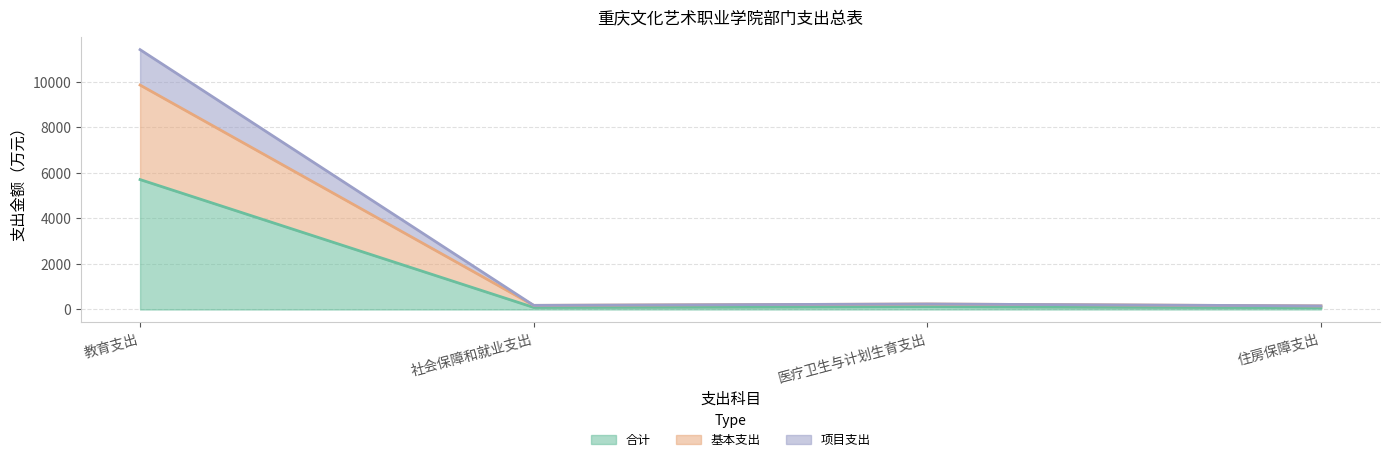

True or false: 项目支出 and 合计 intersect in this chart.

False